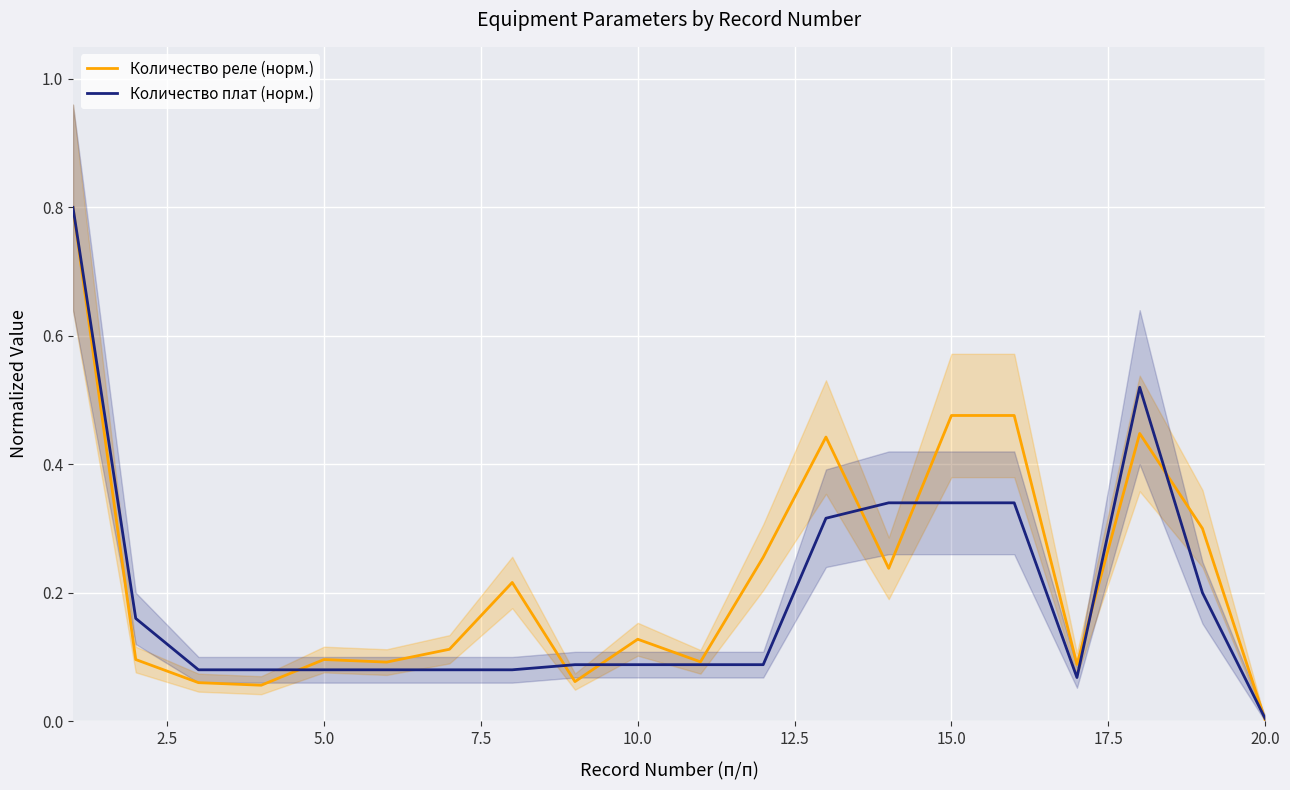

The Количество плат (норм.) series shows 0.0 at 10.0. True or false?

False